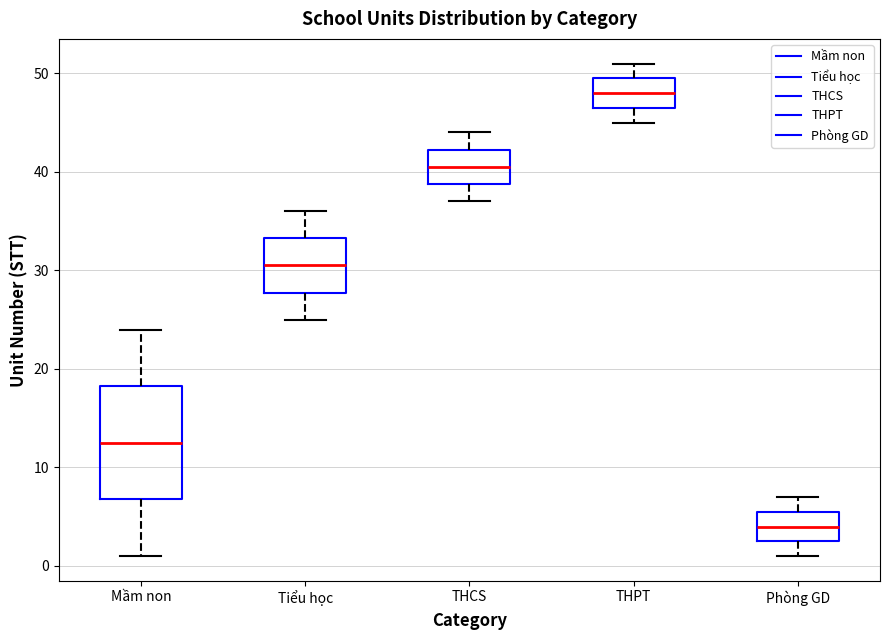

Reading left to right, read every box against the y-axis: the position of its median line, the range the box covers, and the ends of its whiskers. The values are not printed on the chart, so give them approximately, as read against the axis.

Mầm non: median 13, box 7 to 18, whiskers 1 to 24
Tiểu học: median 31, box 28 to 33, whiskers 25 to 36
THCS: median 41, box 39 to 42, whiskers 37 to 44
THPT: median 48, box 47 to 50, whiskers 45 to 51
Phòng GD: median 4, box 3 to 6, whiskers 1 to 7